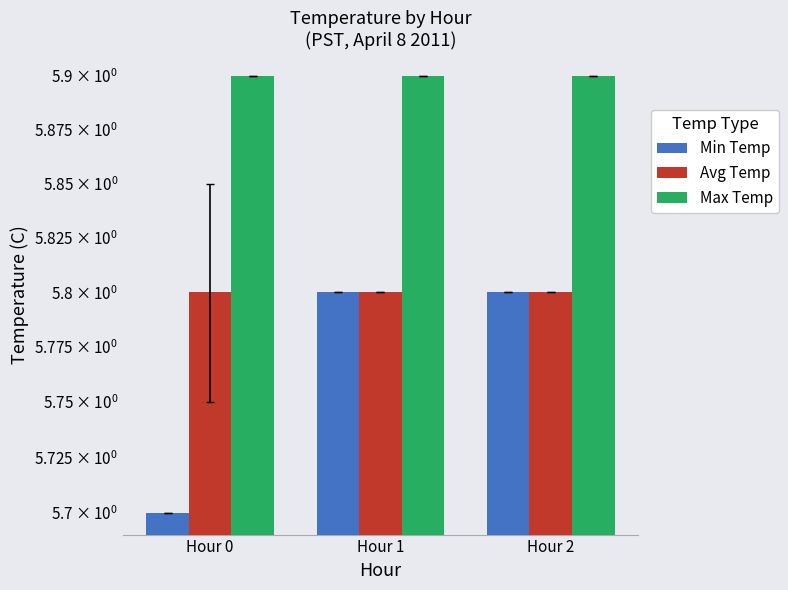

What are all the series names shown in the legend?

Min Temp, Avg Temp, Max Temp